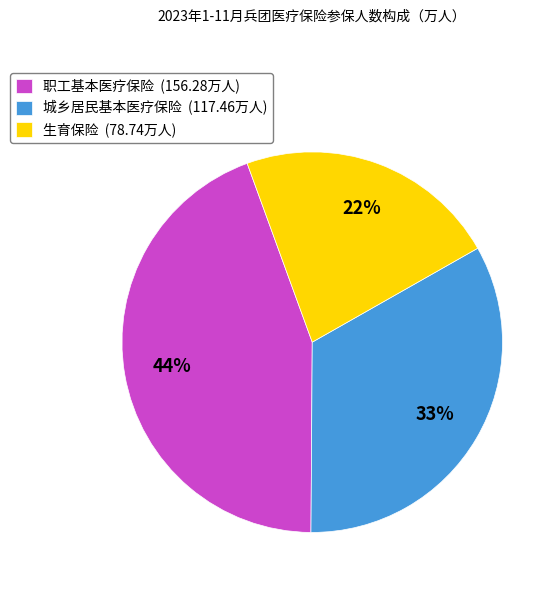

Is 城乡居民基本医疗保险 the majority of the pie?

No